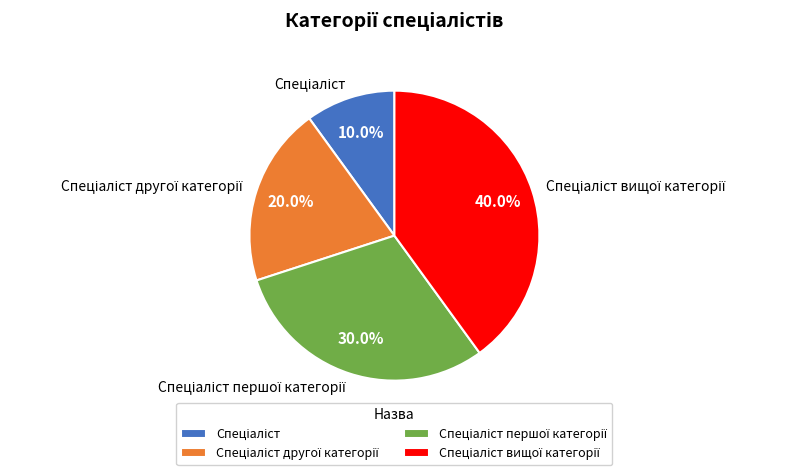

Is there any slice that represents more than half of the pie?

No